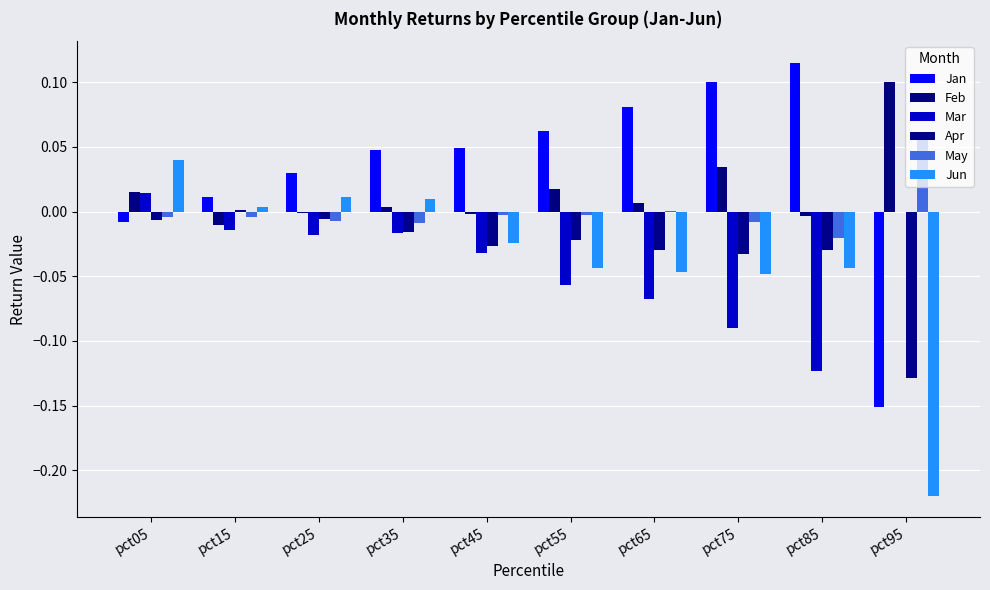

How many categories are shown in the chart?

10